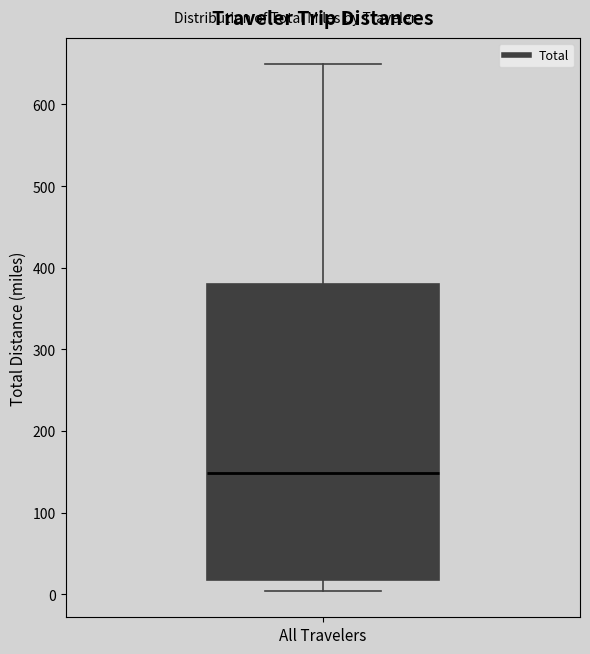

Read this box plot against the y-axis: the position of the median line, the range covered by the box, and the ends of both whiskers. The values are not printed on the chart, so give them approximately, as read against the axis.

median 150, box 20 to 380, whiskers 0 to 650